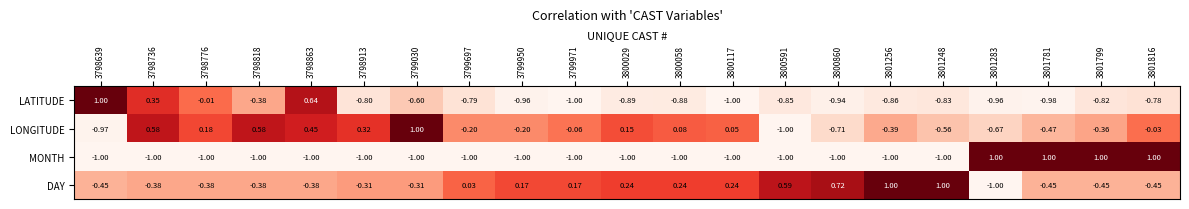

Between 3800117 and 3800860, which series saw the biggest shift?

LONGITUDE